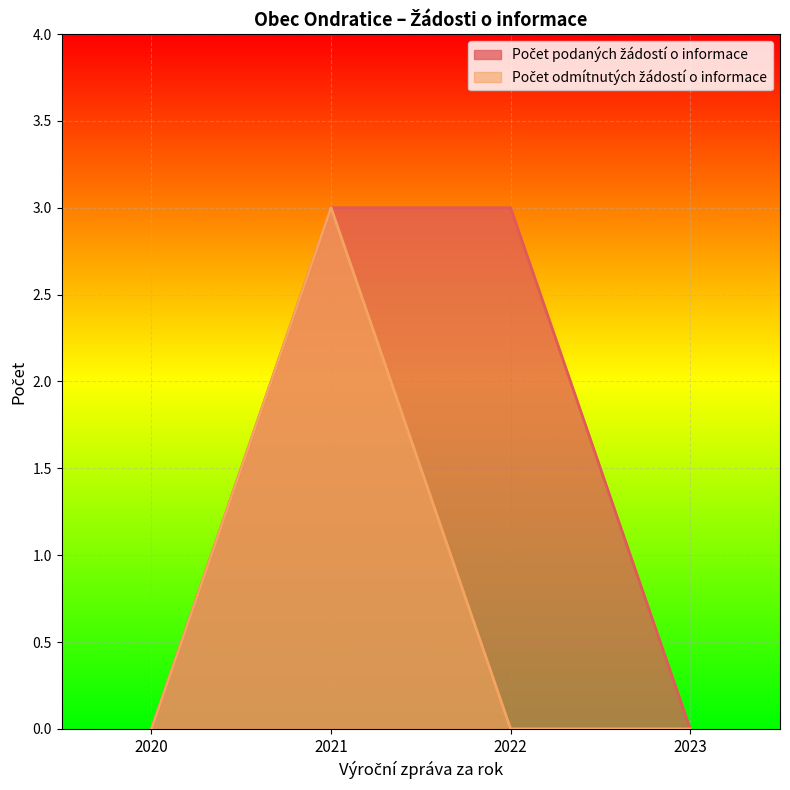

Between 2023 and 2021, which is larger?

2021